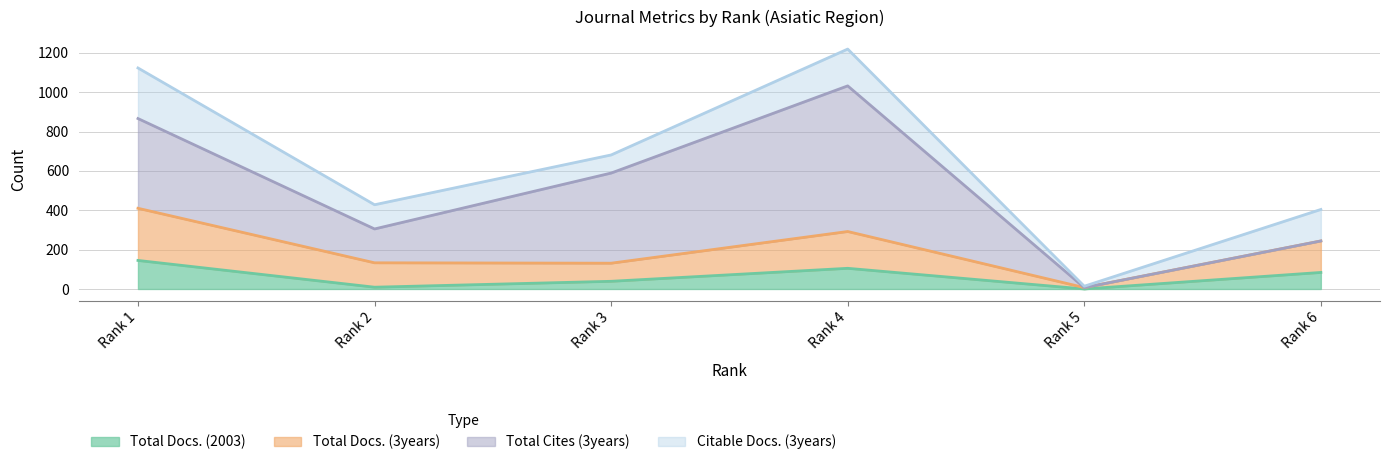

Does the chart display data point markers on the line(s)?

No